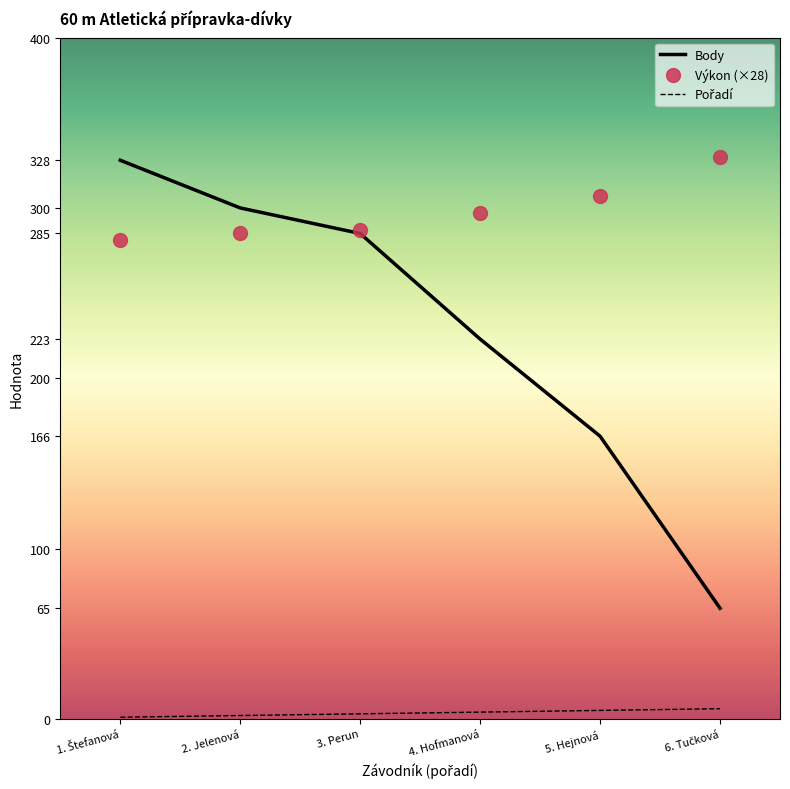

At which label is Body closest to 196?

4. Hofmanová